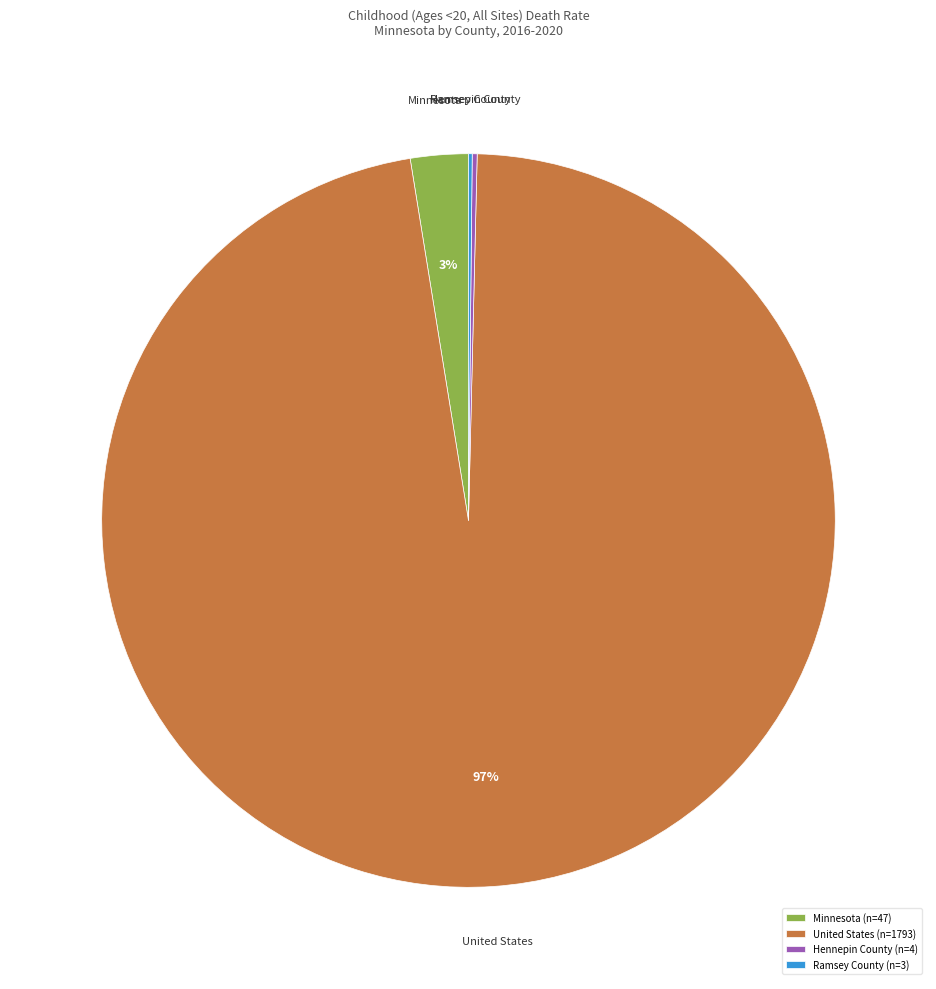

Which has a higher value, United States or Minnesota?

United States